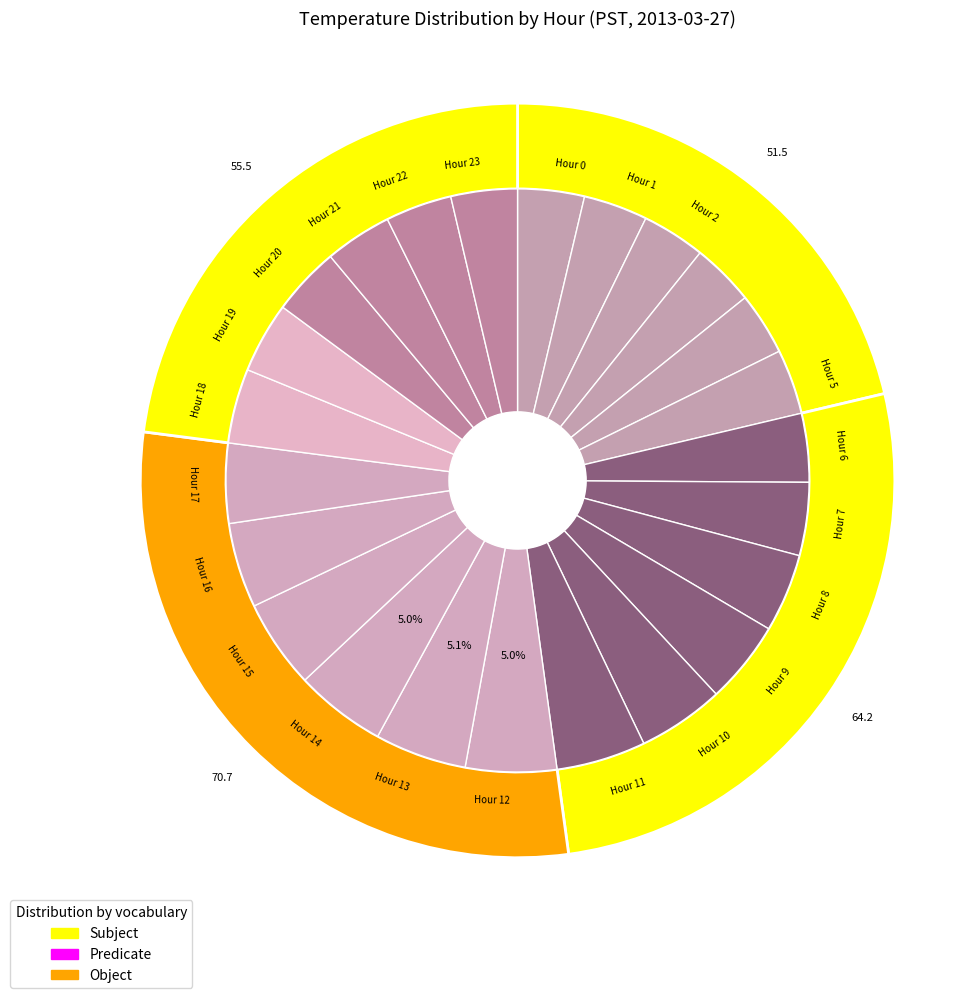

Which has a higher value, 28 or Hour 9?

Hour 9